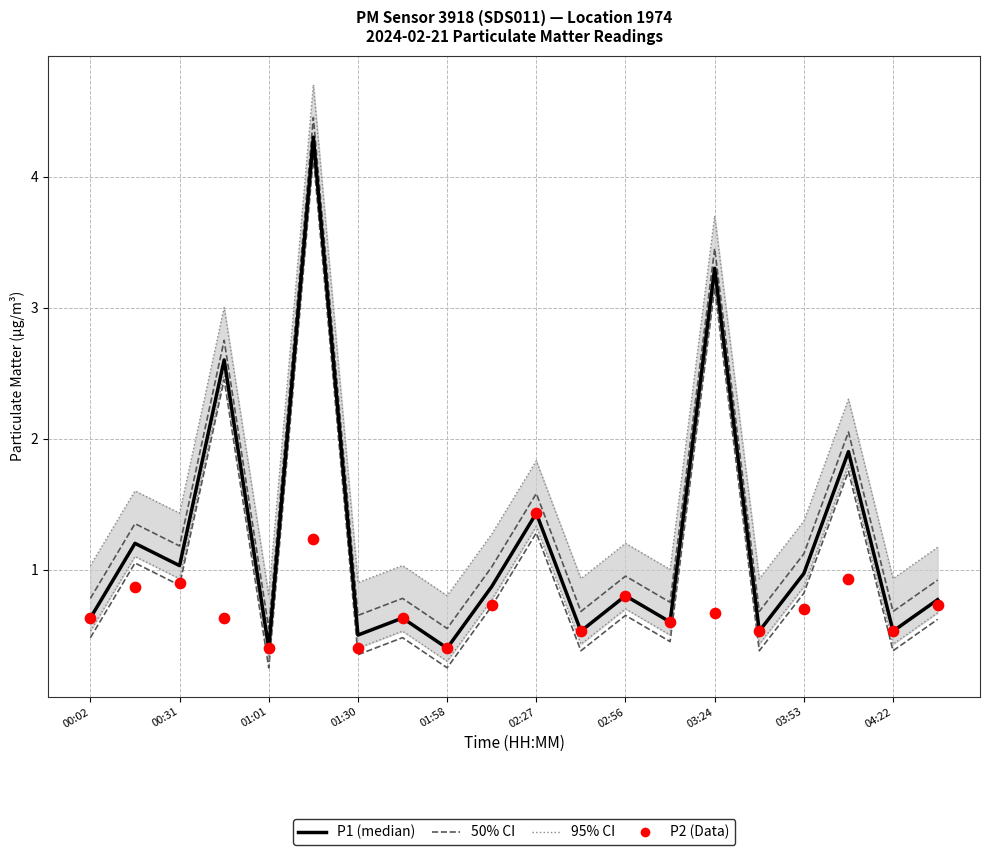

What are all the series names shown in the legend?

50% CI, 95% CI, P1 (median), P2